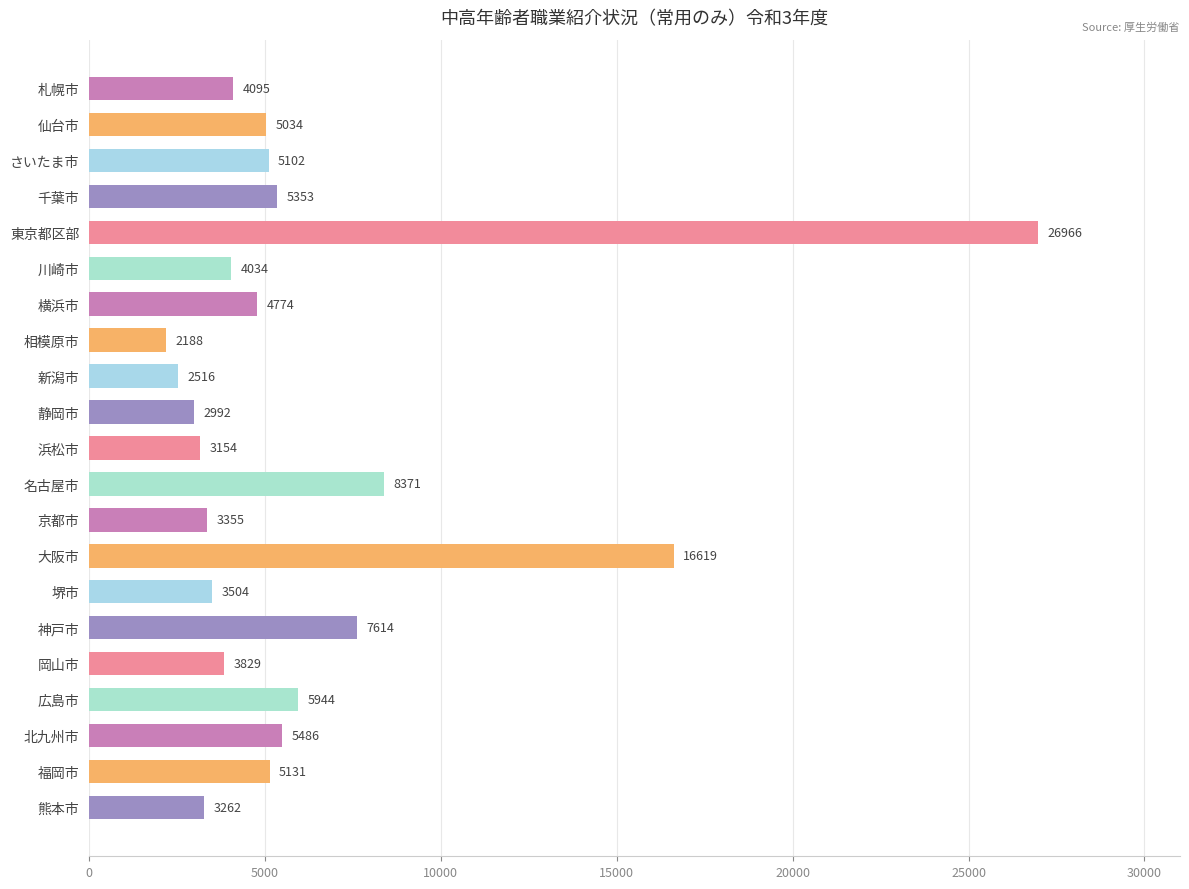

What is the sum of all values?

129323